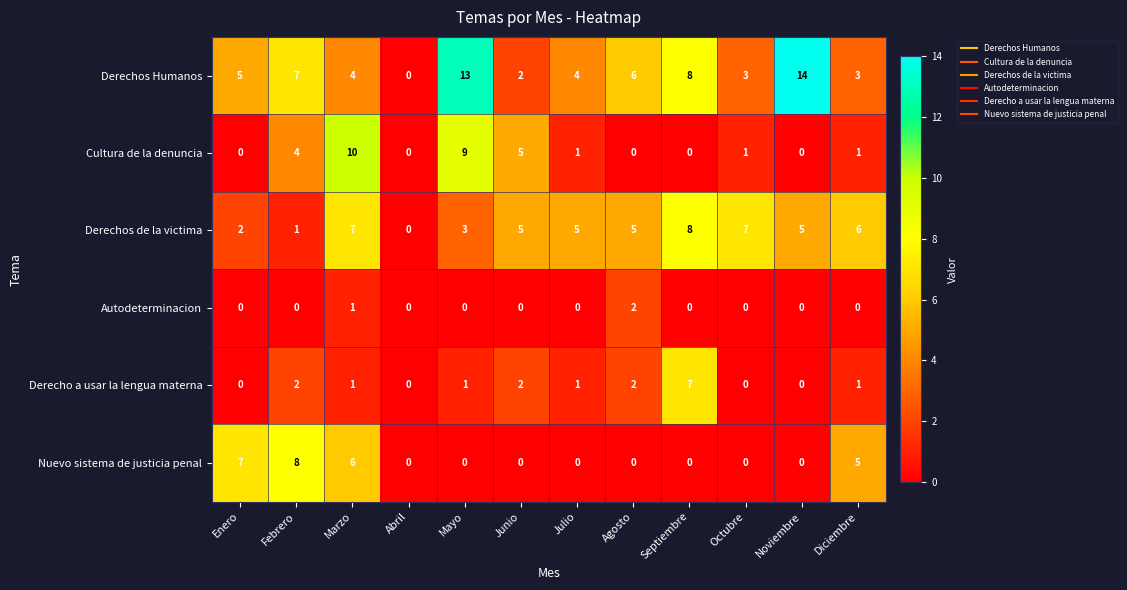

At which category does the chart reach its peak across all series?

Noviembre